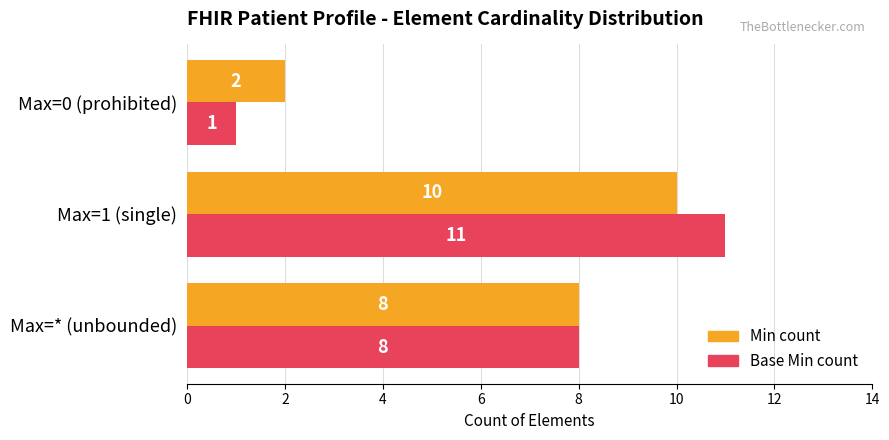

Between Max=* (unbounded) and Max=0 (prohibited), which series saw the biggest shift?

Base Min count